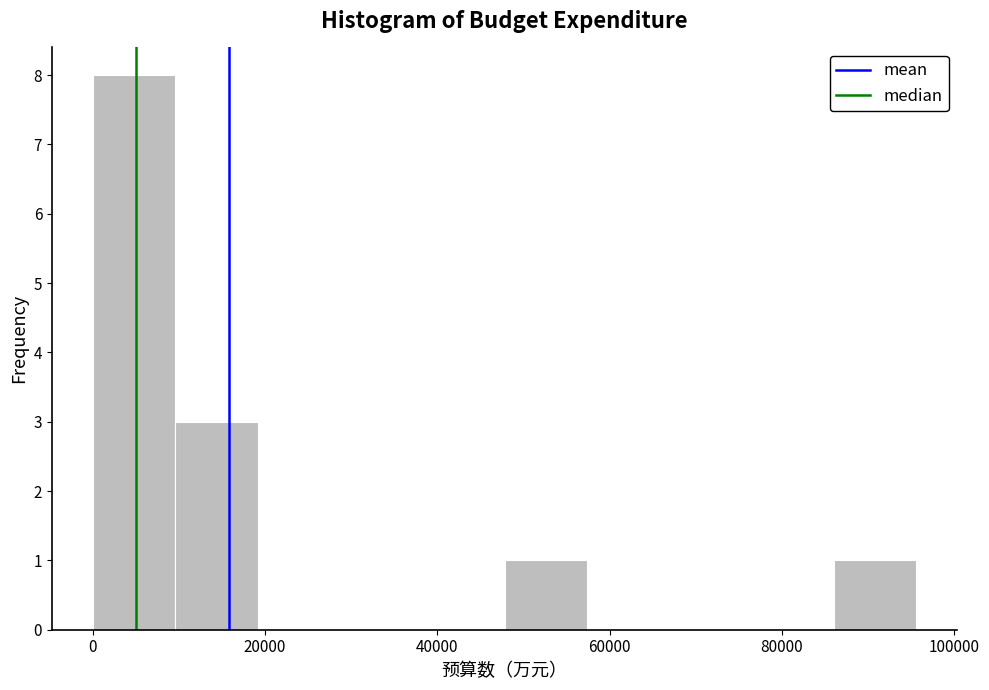

Reading left to right, list every bar in this chart as the range it spans on the x-axis followed by its height. Neither the bar edges nor the heights are printed on the chart, so give them approximately, as read against the axes.

0 to 10000: 8
10000 to 20000: 3
20000 to 28000: 0
28000 to 38000: 0
38000 to 48000: 0
48000 to 58000: 1
58000 to 66000: 0
66000 to 76000: 0
76000 to 86000: 0
86000 to 96000: 1